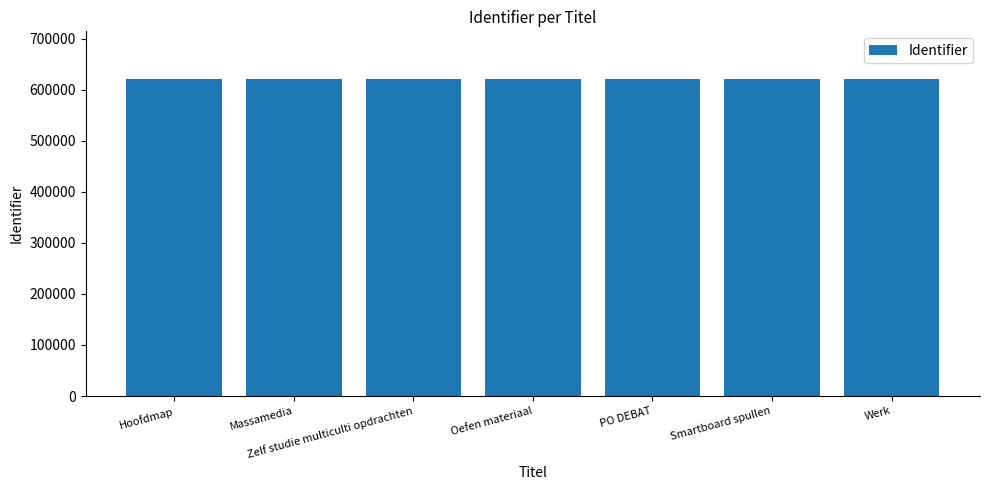

What is the label of the 4th bar from the right?

Oefen materiaal